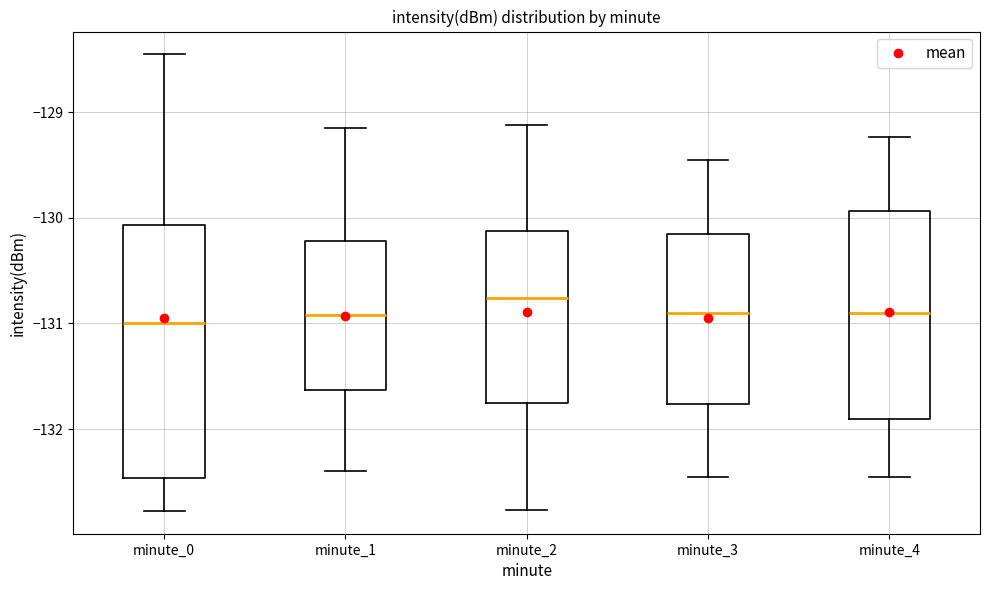

Reading left to right, transcribe this box plot: for each box, give where its median line is, the range the box spans, and where its two whiskers end, as read against the y-axis. The values are not printed on the chart, so give them approximately, as read against the axis.

minute_0: median -131.0, box -132.5 to -130.1, whiskers -132.8 to -128.5
minute_1: median -130.9, box -131.6 to -130.2, whiskers -132.4 to -129.2
minute_2: median -130.8, box -131.8 to -130.1, whiskers -132.8 to -129.1
minute_3: median -130.9, box -131.8 to -130.2, whiskers -132.5 to -129.5
minute_4: median -130.9, box -131.9 to -129.9, whiskers -132.5 to -129.2